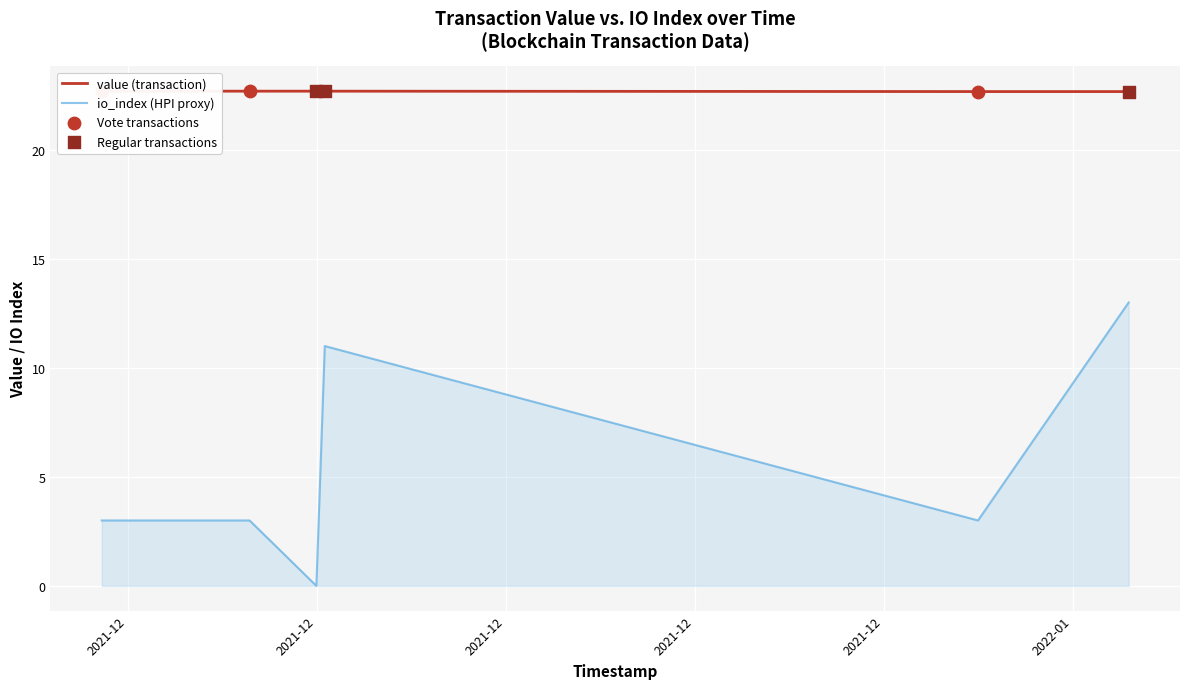

Which series reaches the minimum Y coordinate?

io_index